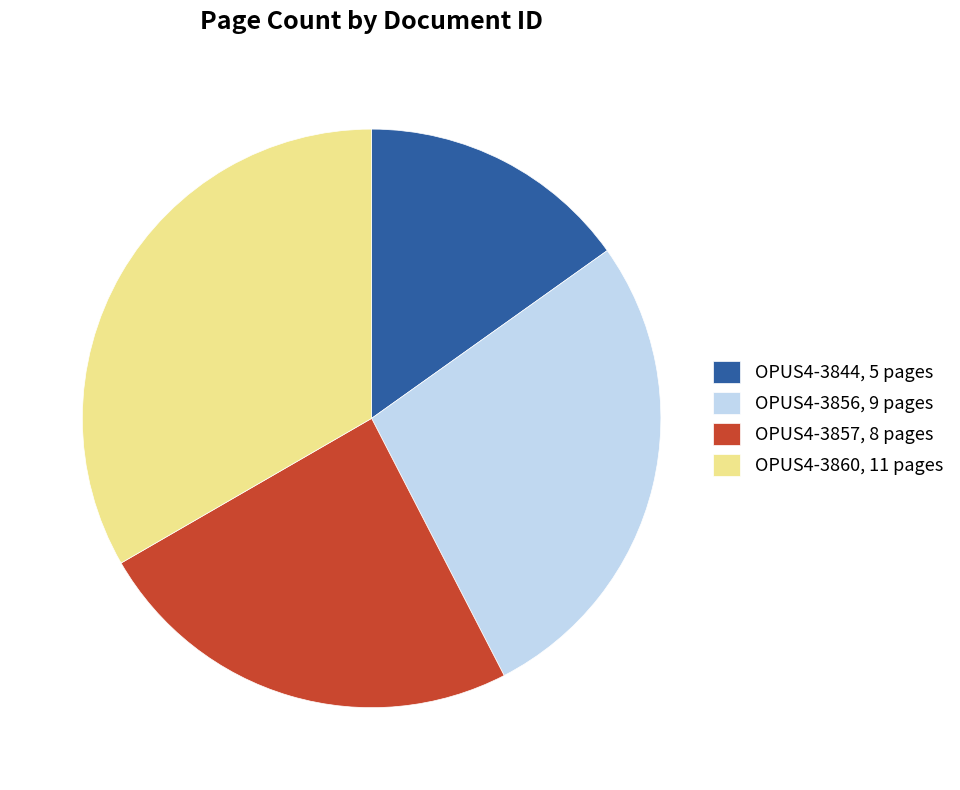

What is the ratio of the value at OPUS4-3857, 8 pages to the value at OPUS4-3860, 11 pages?

0.7